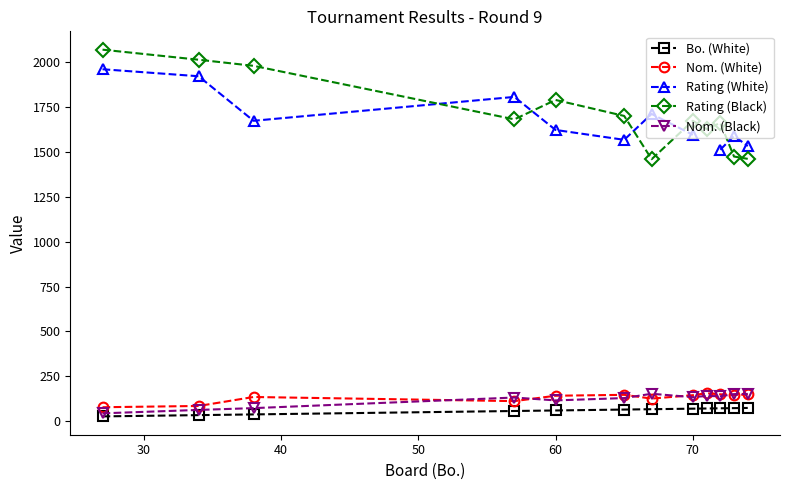

How many values in the Rating (White) series are below 1673?

6